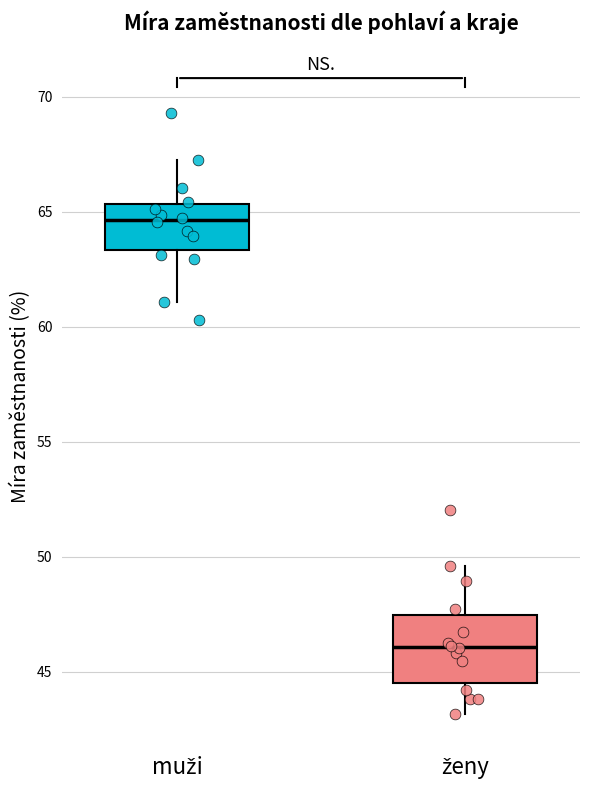

Reading left to right, transcribe this box plot: for each box, give where its median line is, the range the box spans, and where its two whiskers end, as read against the y-axis. The values are not printed on the chart, so give them approximately, as read against the axis.

muži: median 64.5, box 63.5 to 65.5, whiskers 61.0 to 67.0
ženy: median 46.0, box 44.5 to 47.5, whiskers 43.0 to 49.5